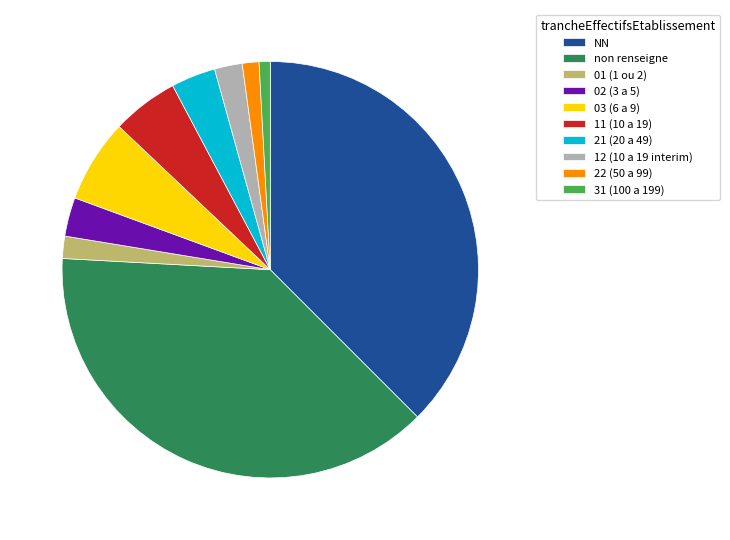

The 11 (10 a 19) slice represents 12% of the pie. True or false?

False